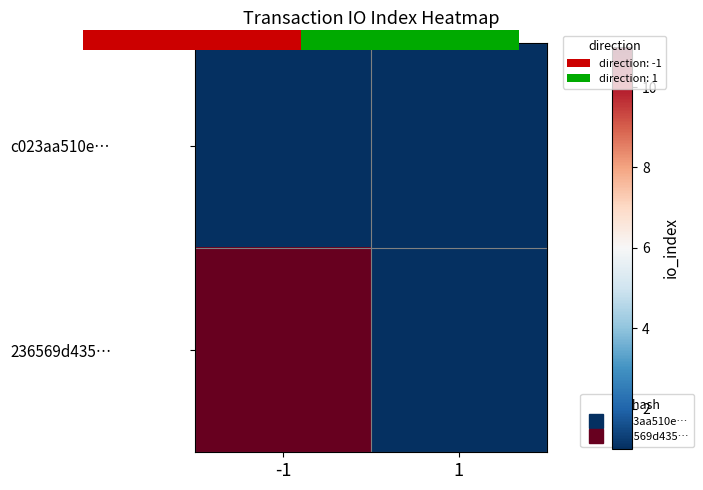

What is the greatest value displayed?

11